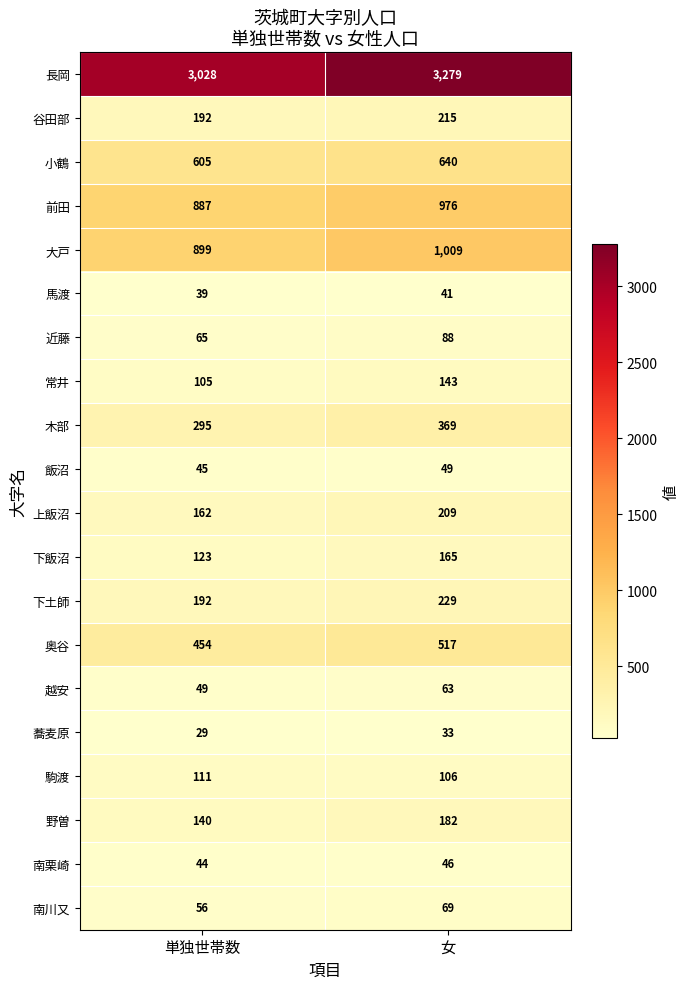

At which label is 下土師 closest to 210?

単独世帯数